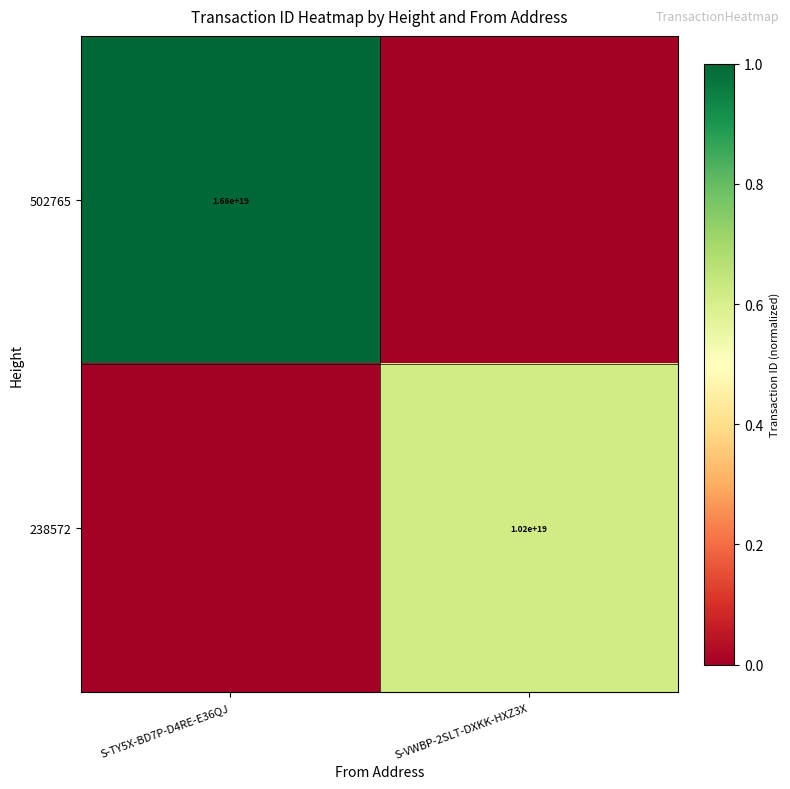

Which has a higher value, S-VWBP-2SLT-DXKK-HXZ3X or S-TY5X-BD7P-D4RE-E36QJ?

S-TY5X-BD7P-D4RE-E36QJ